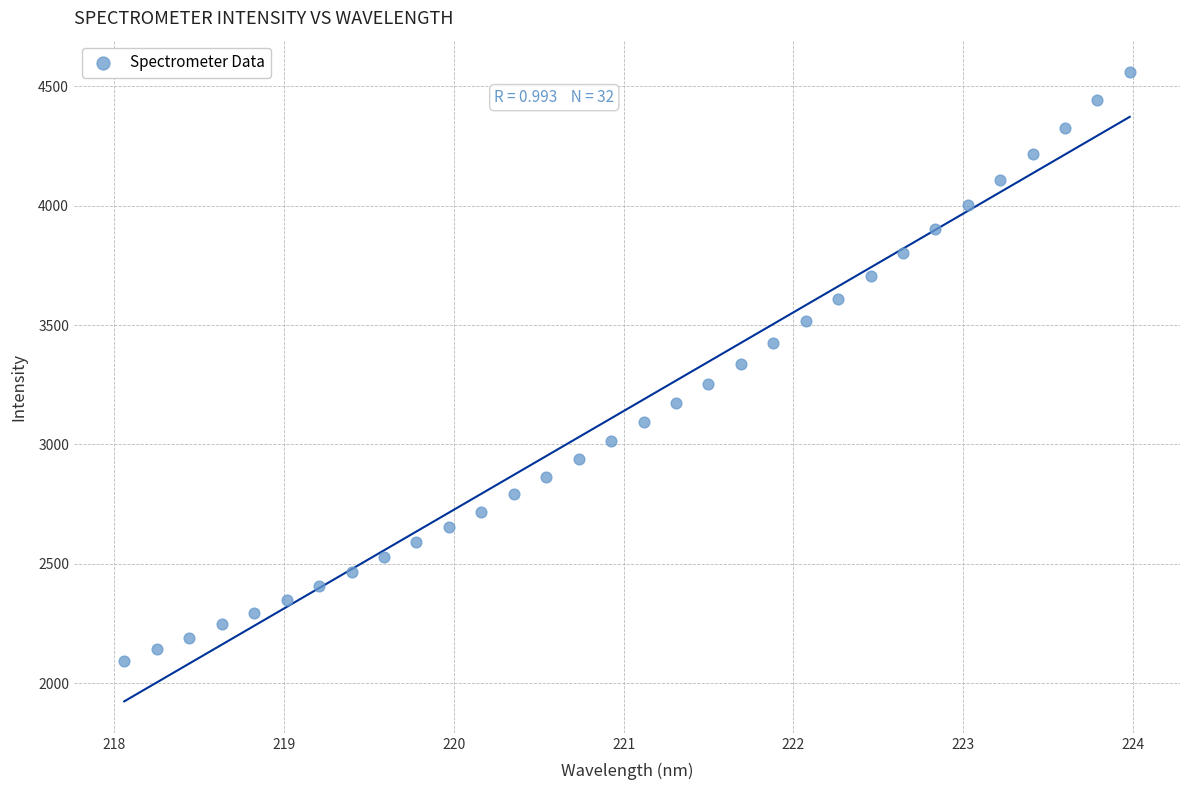

What is the range of Y values (max minus min)?

2465.6